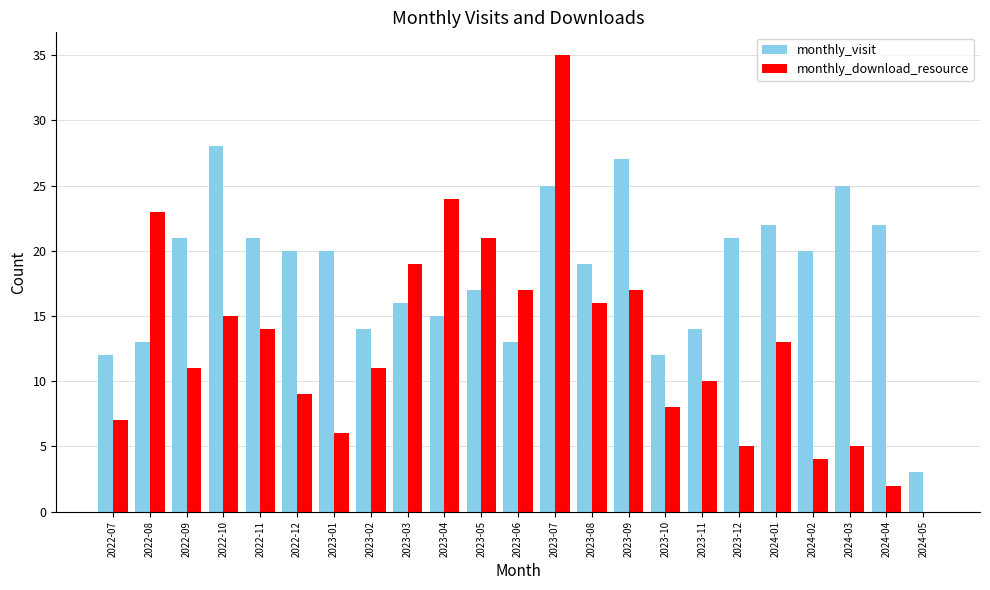

What is the highest value of the monthly_visit series?

28